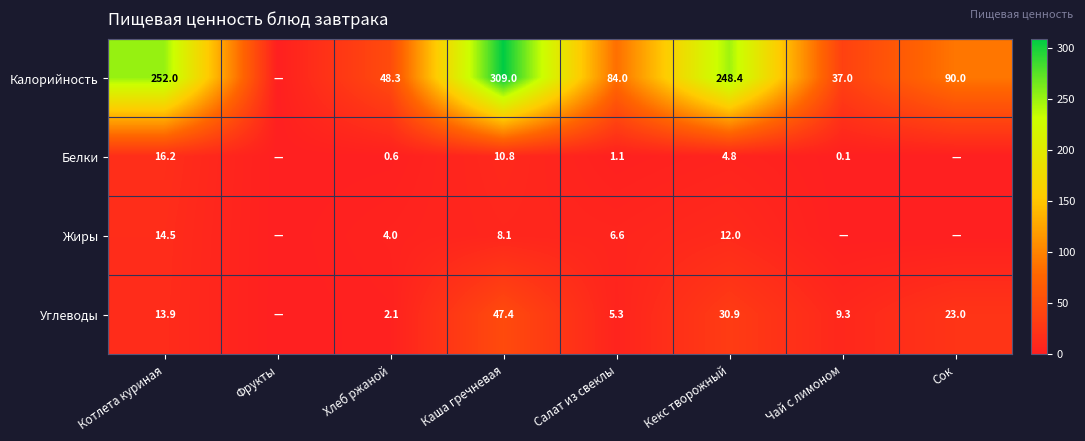

What is the difference between the Углеводы values at Чай с лимоном and Каша гречневая?

38.1